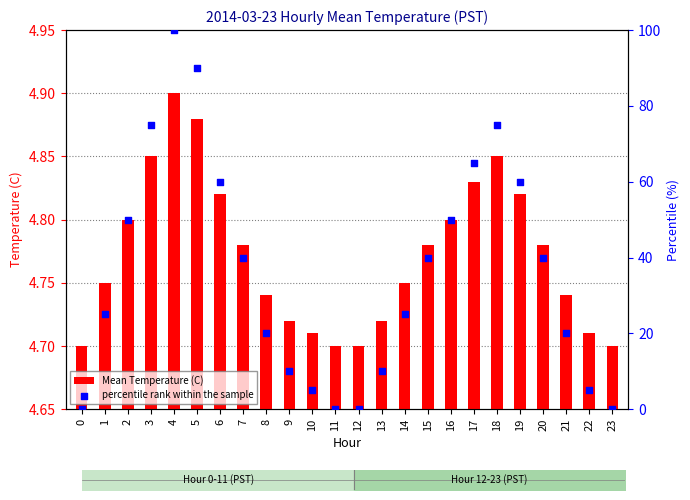

Which series has the largest total across all categories?

percentile rank within the sample